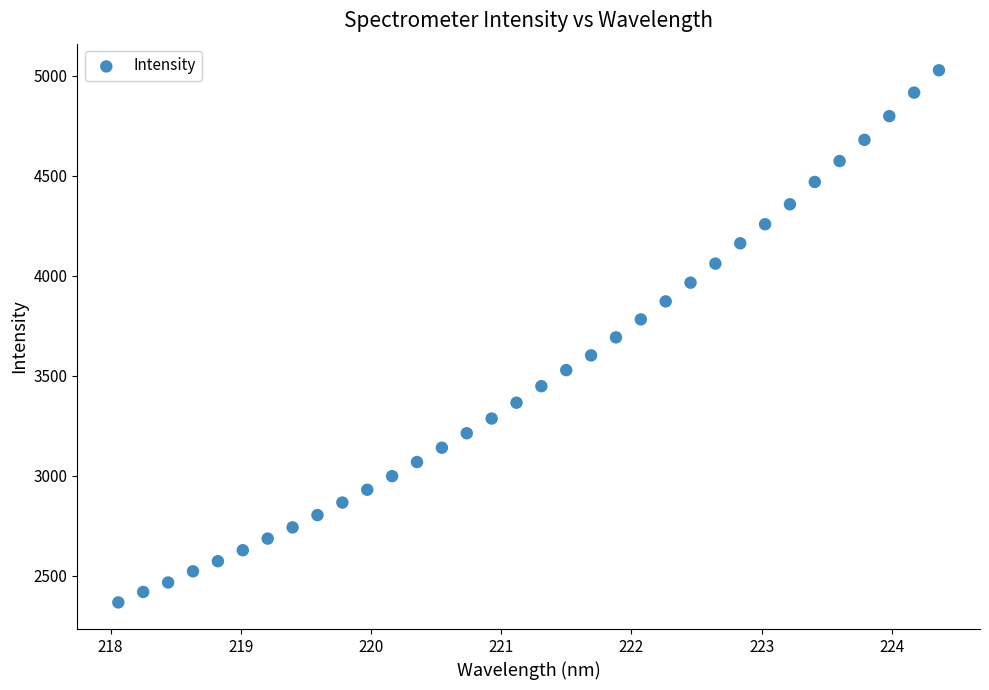

What is the range of X values (max minus min)?

6.3